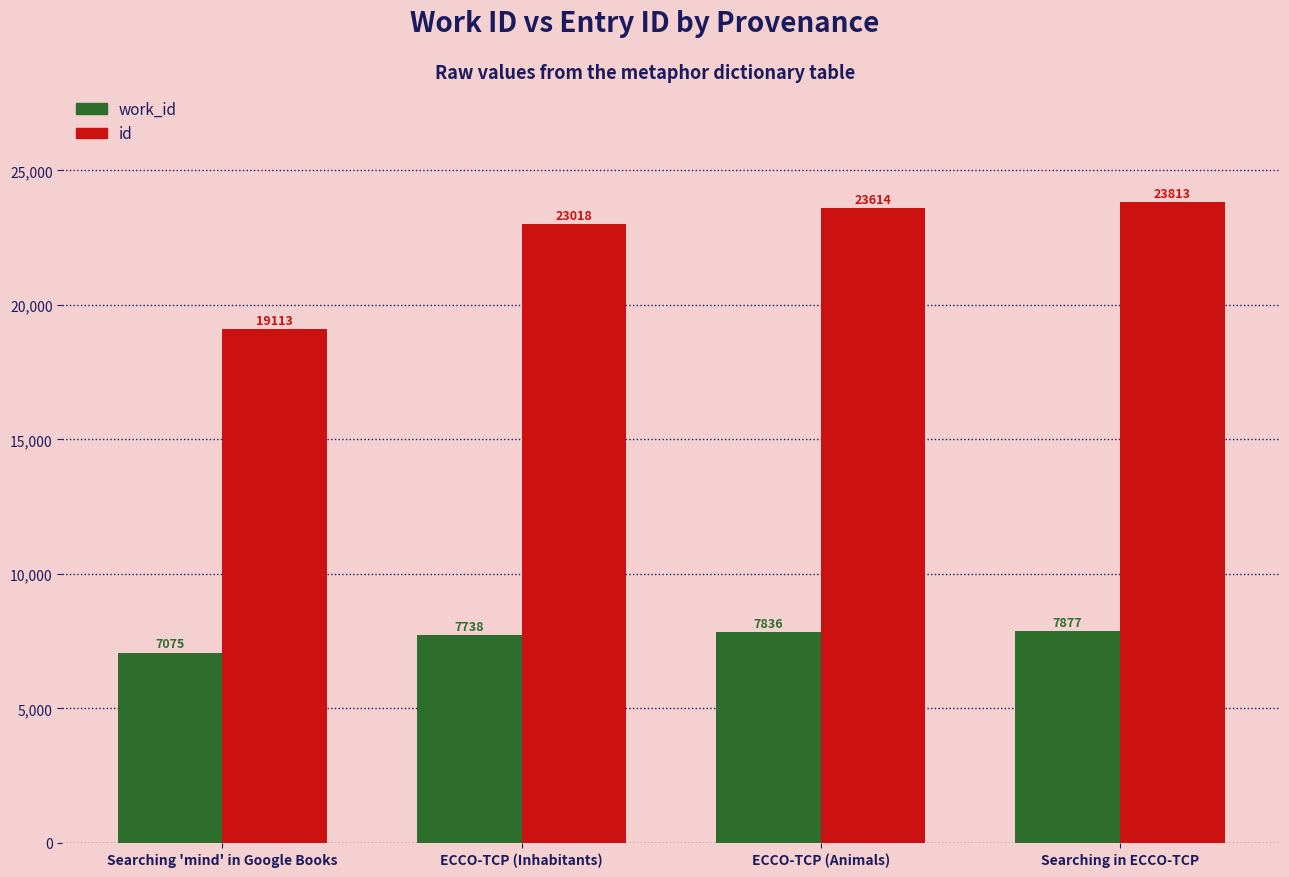

The value of id at Searching in ECCO-TCP is 23813. True or false?

True